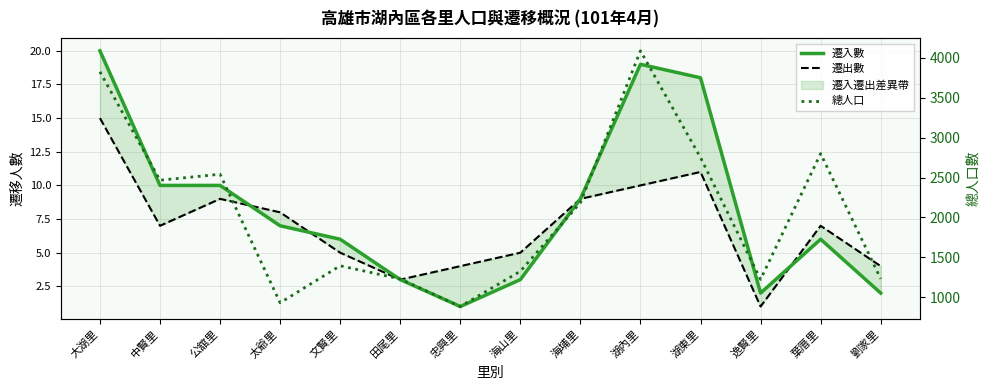

Reading left to right, extract all data points from this chart.

遷入數: 20	10	10	7	6	3	1	3	9	19	18	2	6	2
遷出數: 15	7	9	8	5	3	4	5	9	10	11	1	7	4
總人口: 3827	2467	2542	930	1394	1229	883	1325	2185	4089	2751	1223	2800	1231